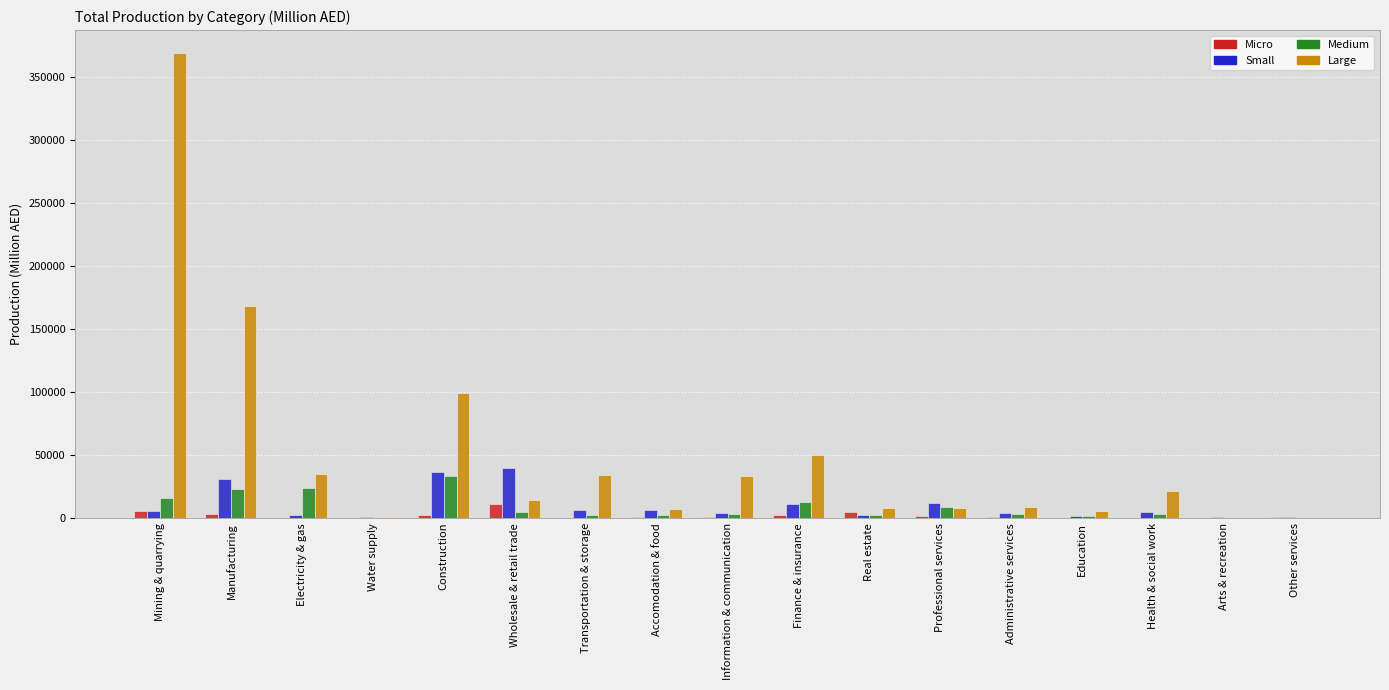

True or false: Large has a value of 56028.2 at Electricity & gas.

False